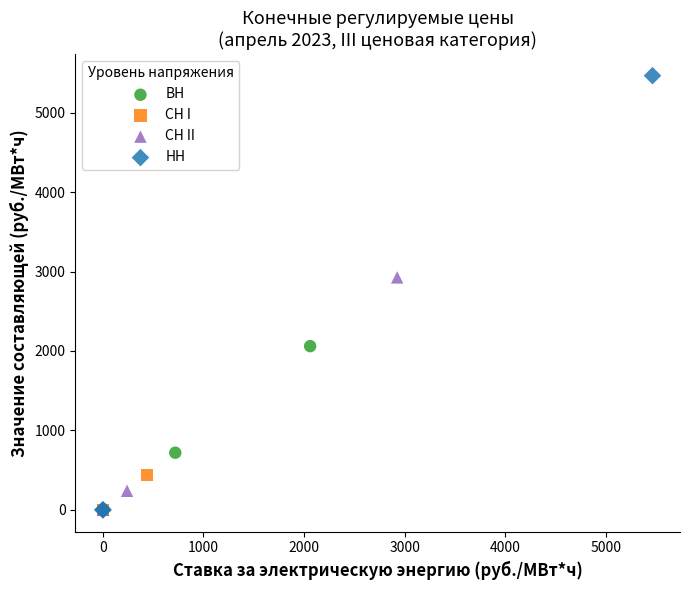

Which series reaches the maximum Y coordinate?

НН